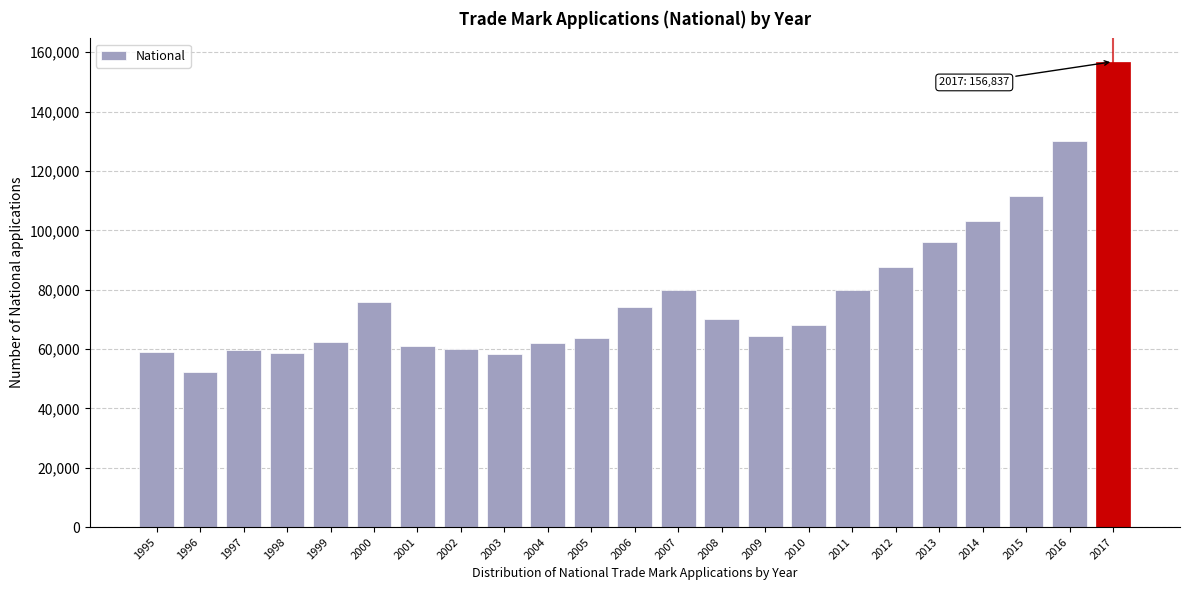

The value at 2002 is 60065. True or false?

True